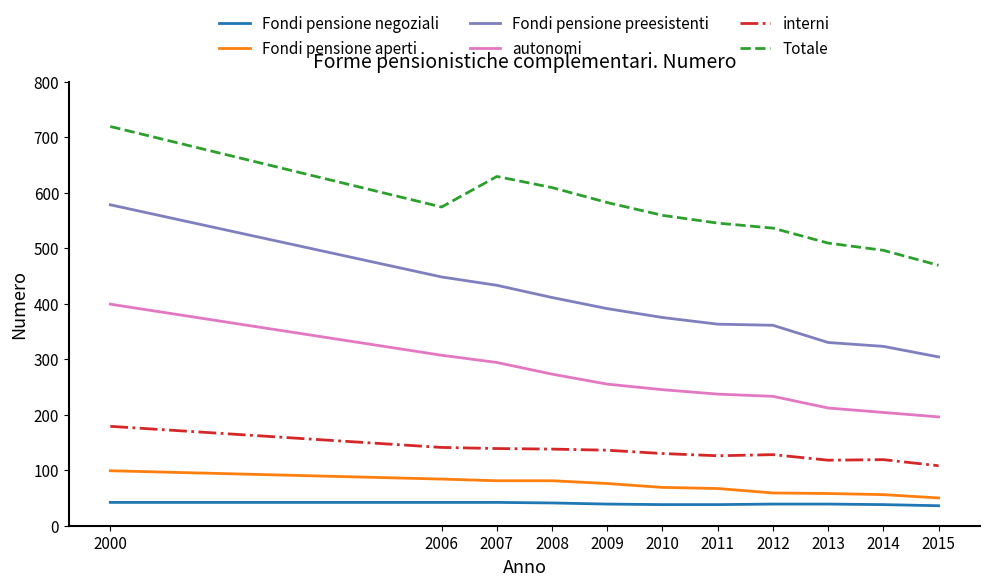

The value of interni at 2013 is 175. True or false?

False